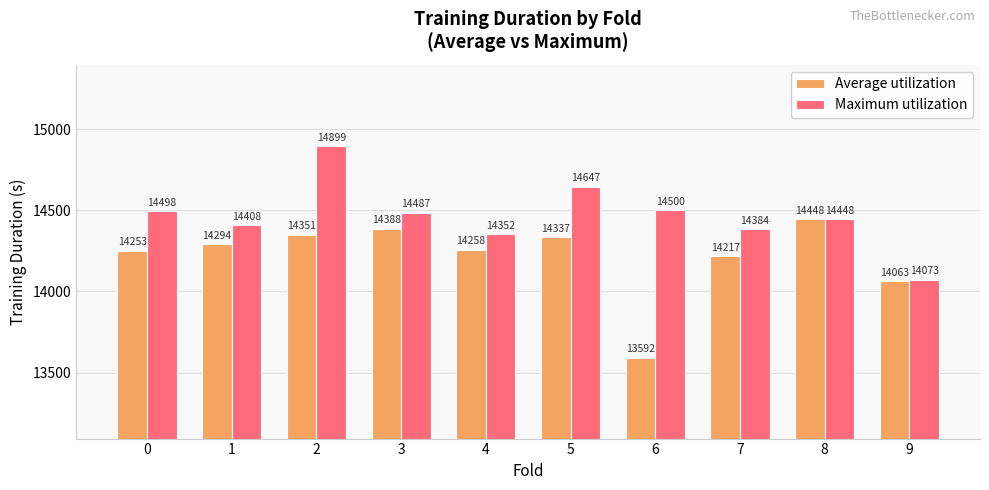

At which label is Average utilization closest to 14020?

9